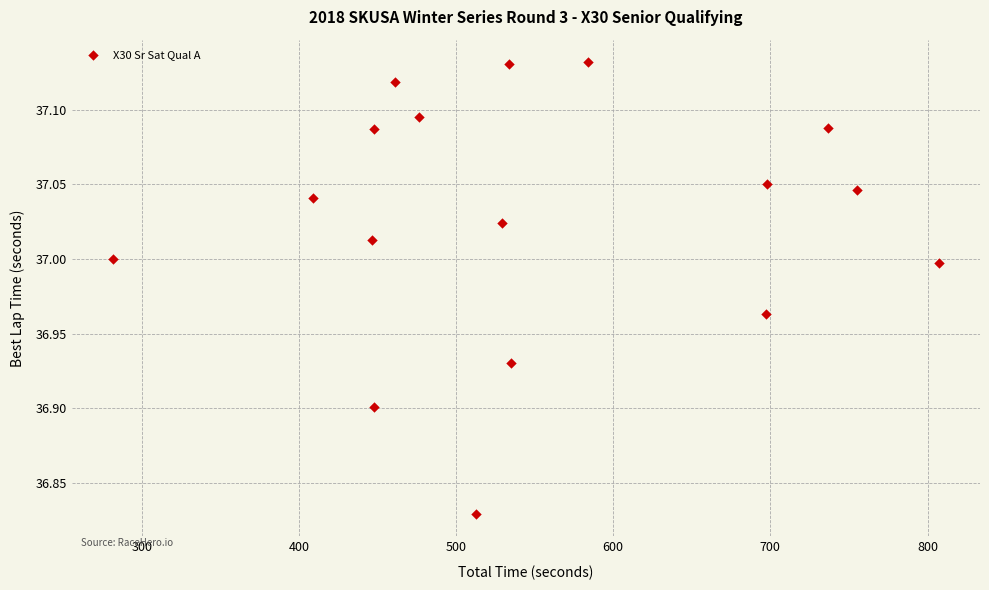

What is the range of X values (max minus min)?

525.2